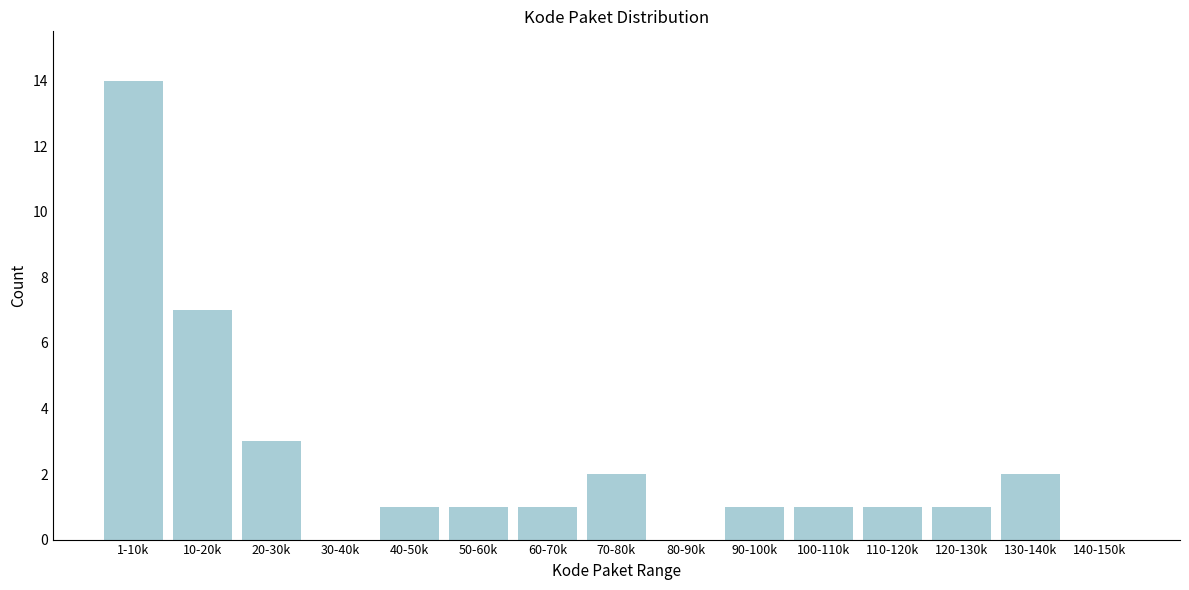

Reading right to left, transcribe all the data shown in this chart.

140-150k=0	130-140k=2	120-130k=1	110-120k=1	100-110k=1	90-100k=1	80-90k=0	70-80k=2	60-70k=1	50-60k=1	40-50k=1	30-40k=0	20-30k=3	10-20k=7	1-10k=14